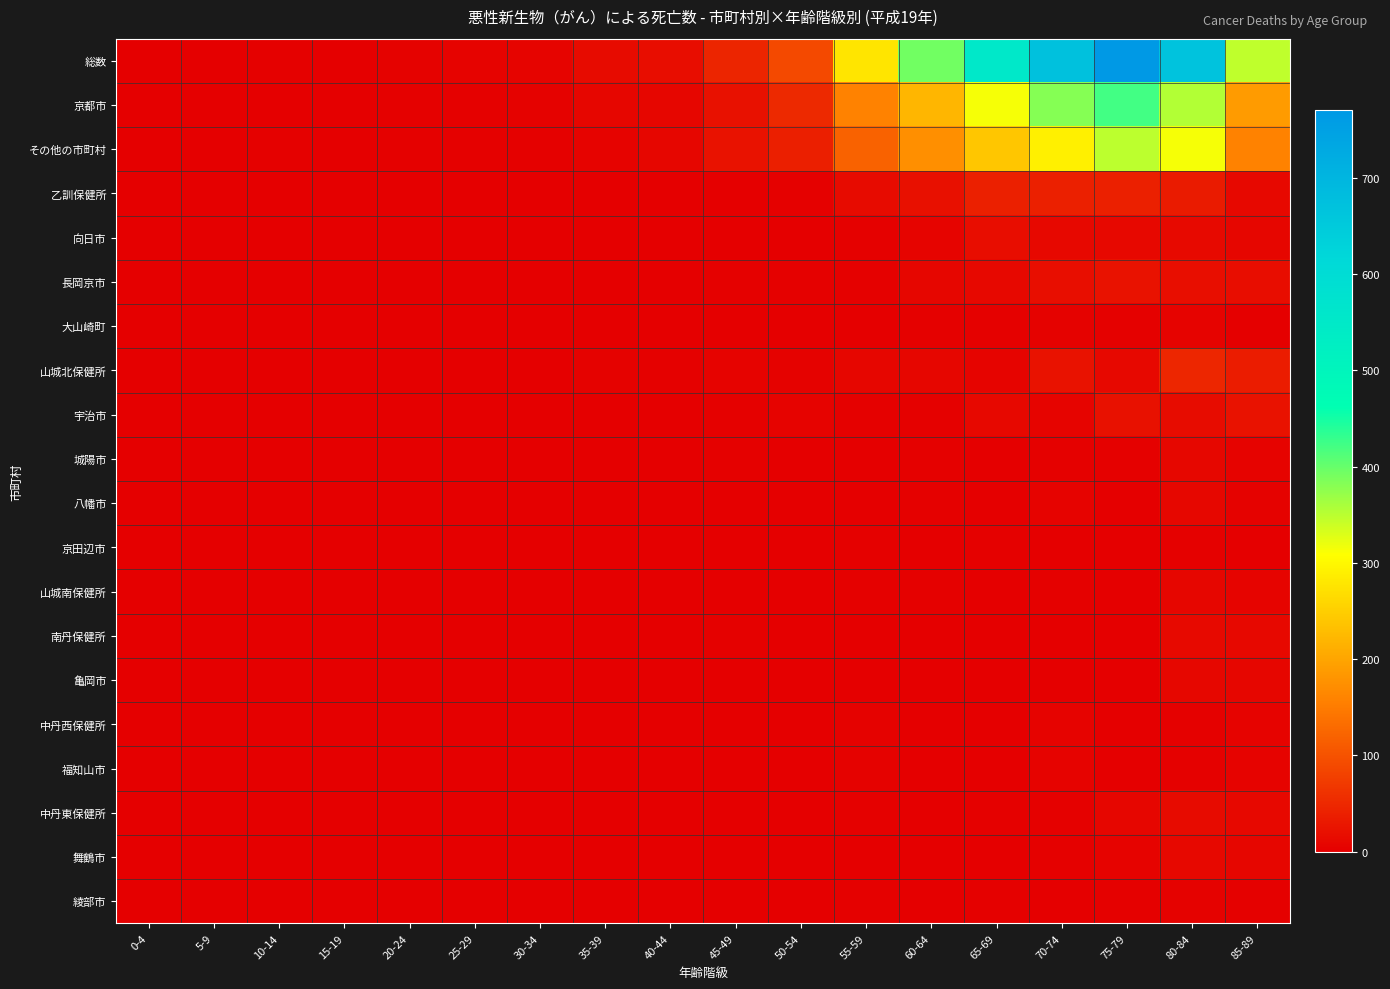

Which series has the largest range (max minus min)?

総数